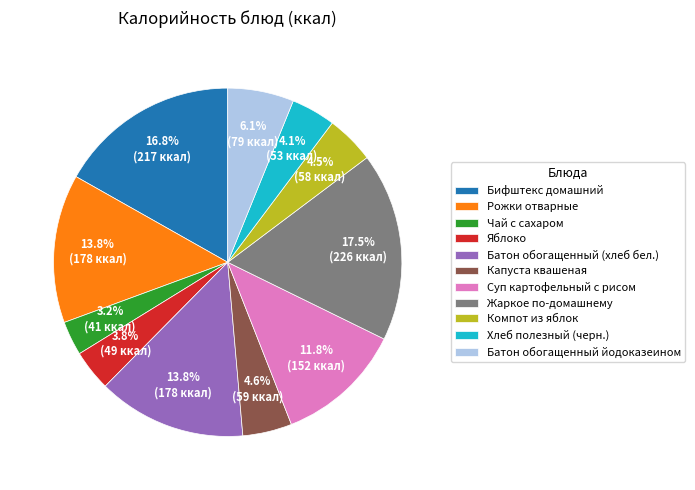

To the nearest percent, what is the difference between the largest and smallest slice percentages?

14%